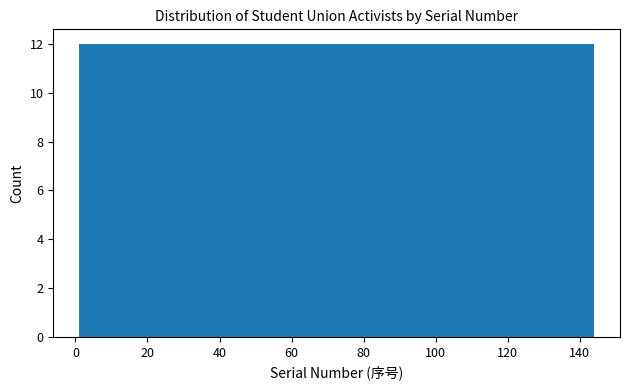

Reading left to right, list every bar in this chart as the range it spans on the x-axis followed by its height. Neither the bar edges nor the heights are printed on the chart, so give them approximately, as read against the axes.

2 to 12: 12
12 to 24: 12
24 to 36: 12
36 to 48: 12
48 to 60: 12
60 to 72: 12
72 to 84: 12
84 to 96: 12
96 to 108: 12
108 to 120: 12
120 to 132: 12
132 to 144: 12